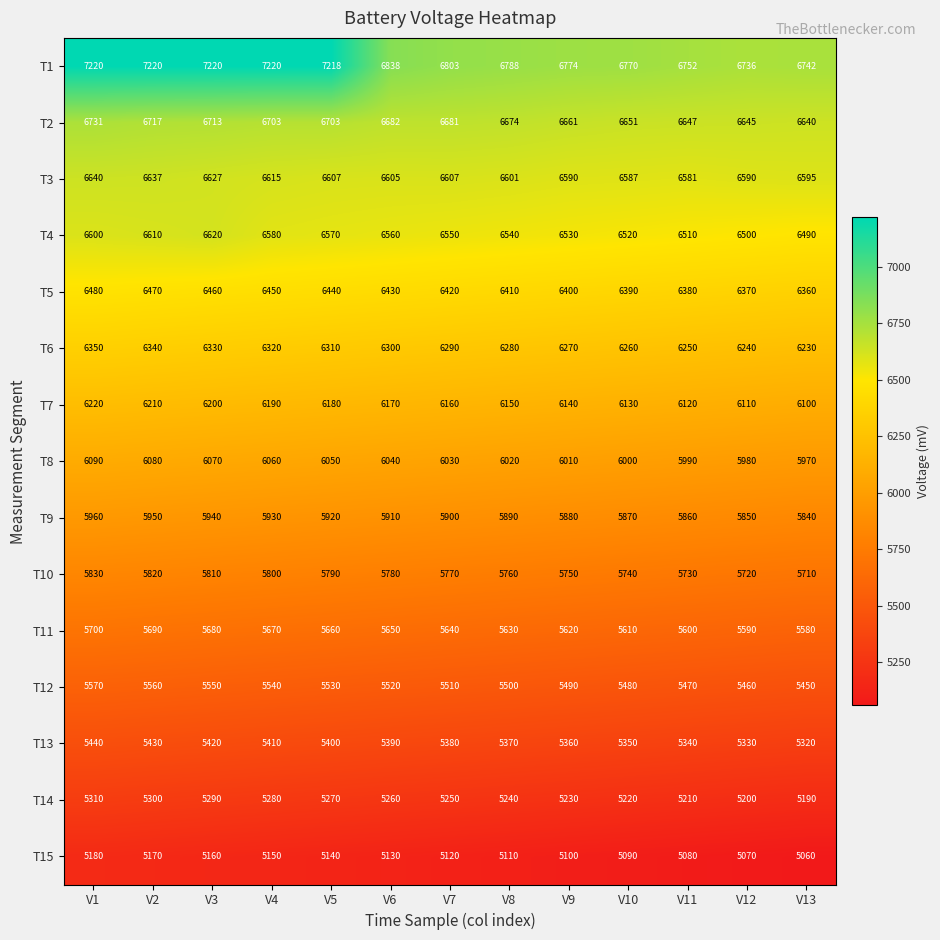

What is the greatest value displayed?

7220